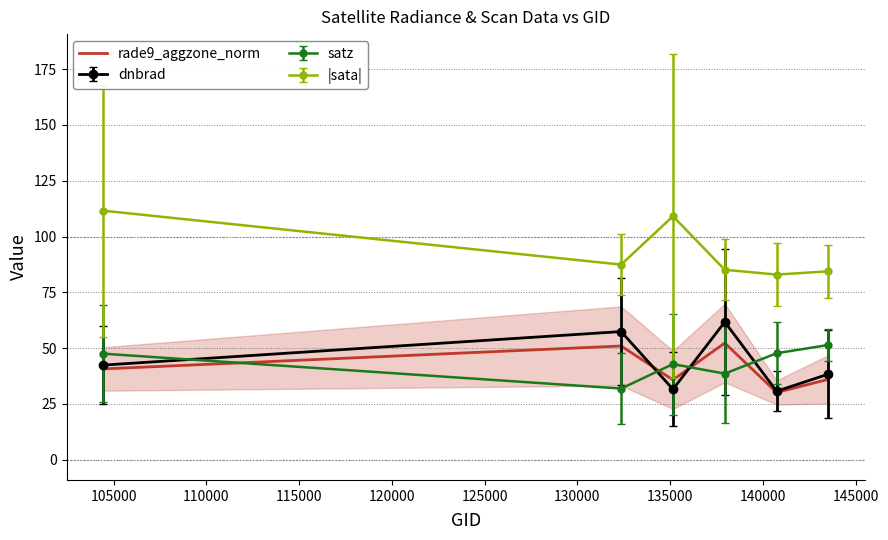

What is the value of the 6th point from the left?

36.0